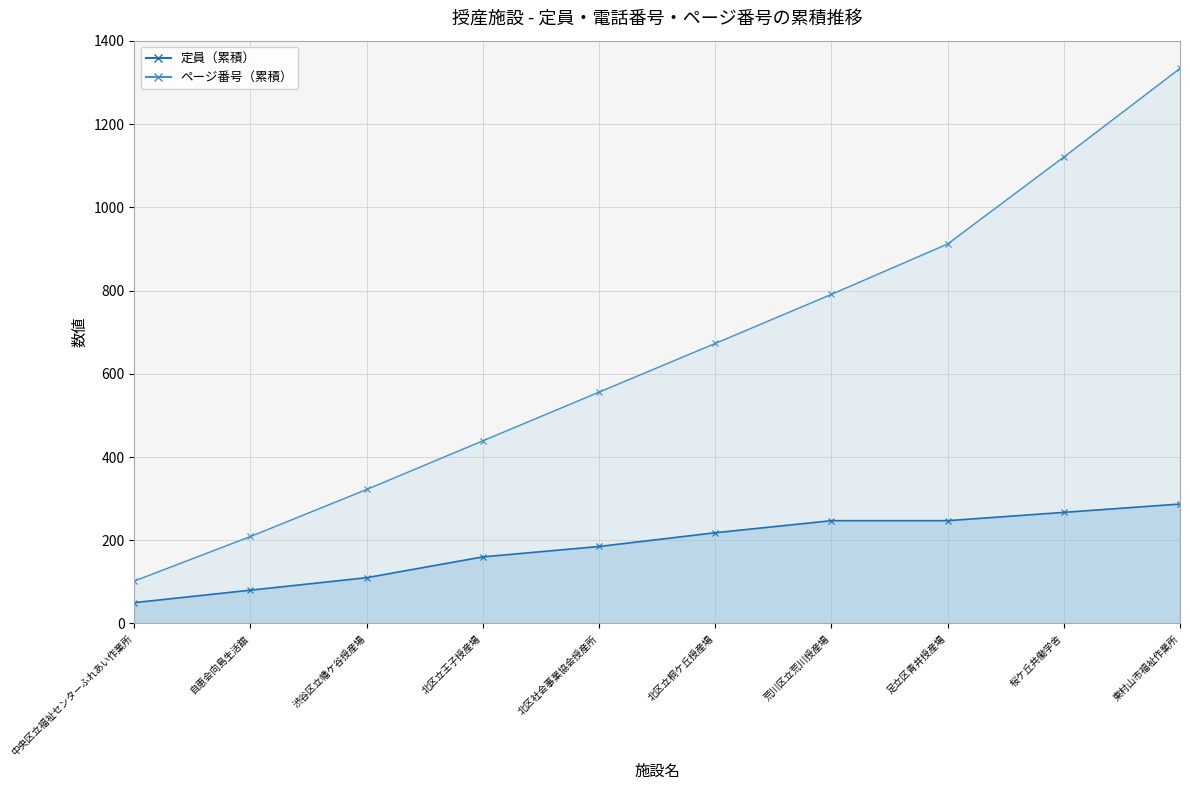

The ページ番号（累積）_line series shows 421 at 足立区青井授産場. True or false?

False